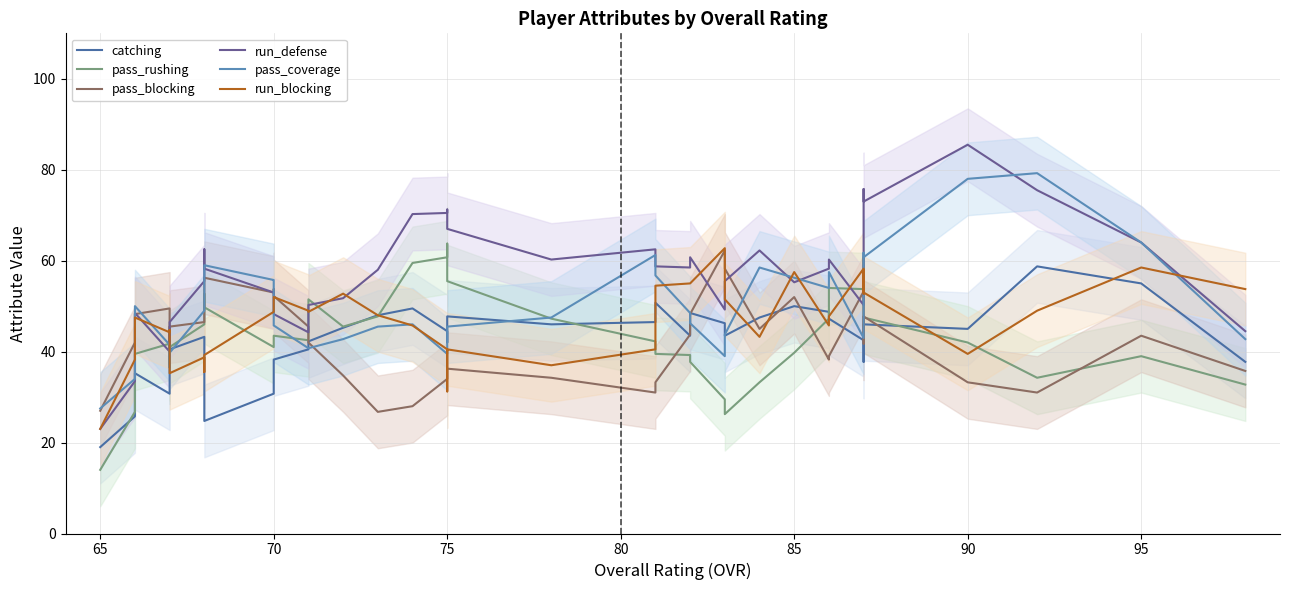

How many data points does each series have?

40